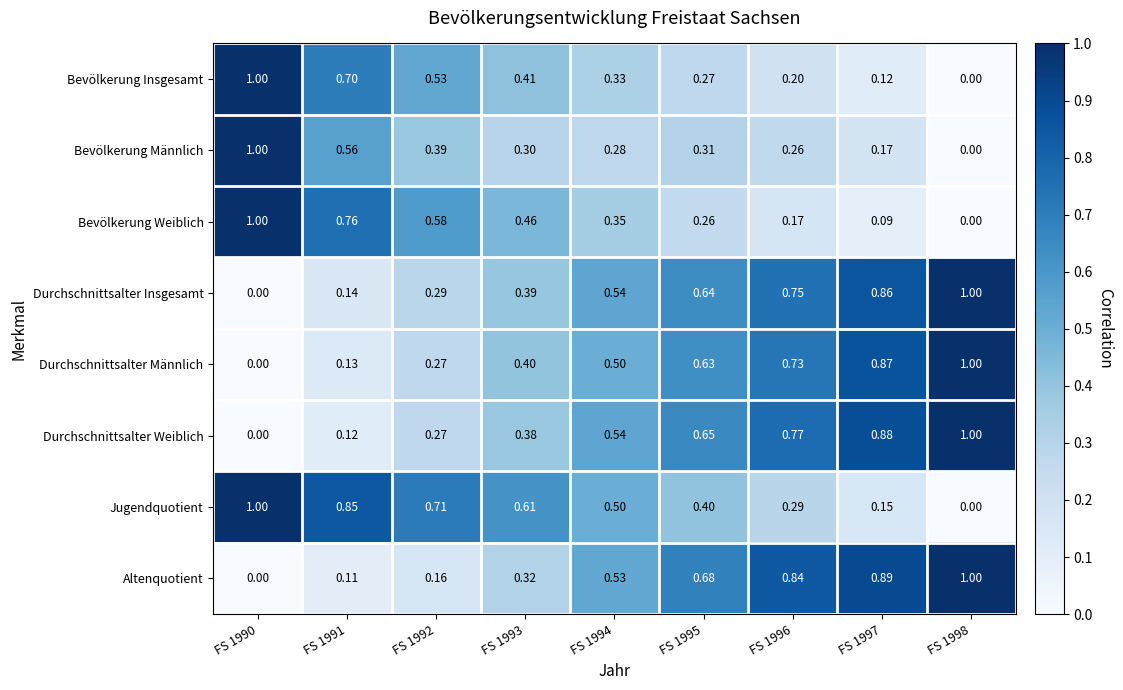

Between FS 1991 and FS 1995, which series saw the biggest shift?

Altenquotient